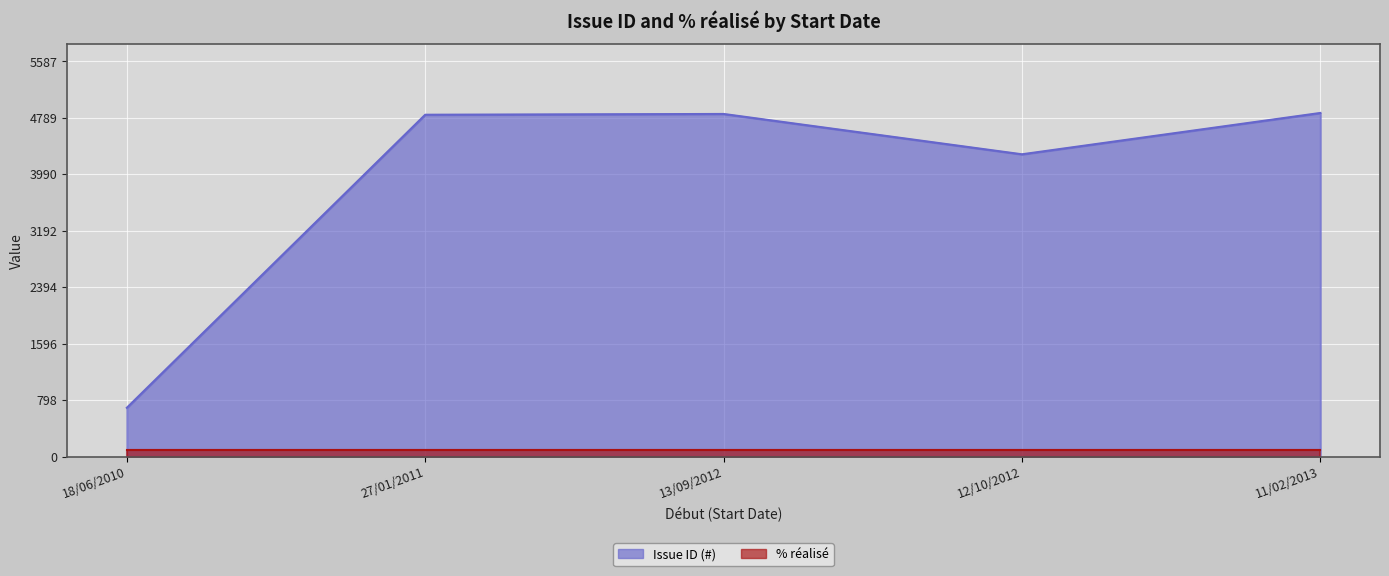

Rank the series by their average value, from highest to lowest.

Issue ID (#), % réalisé